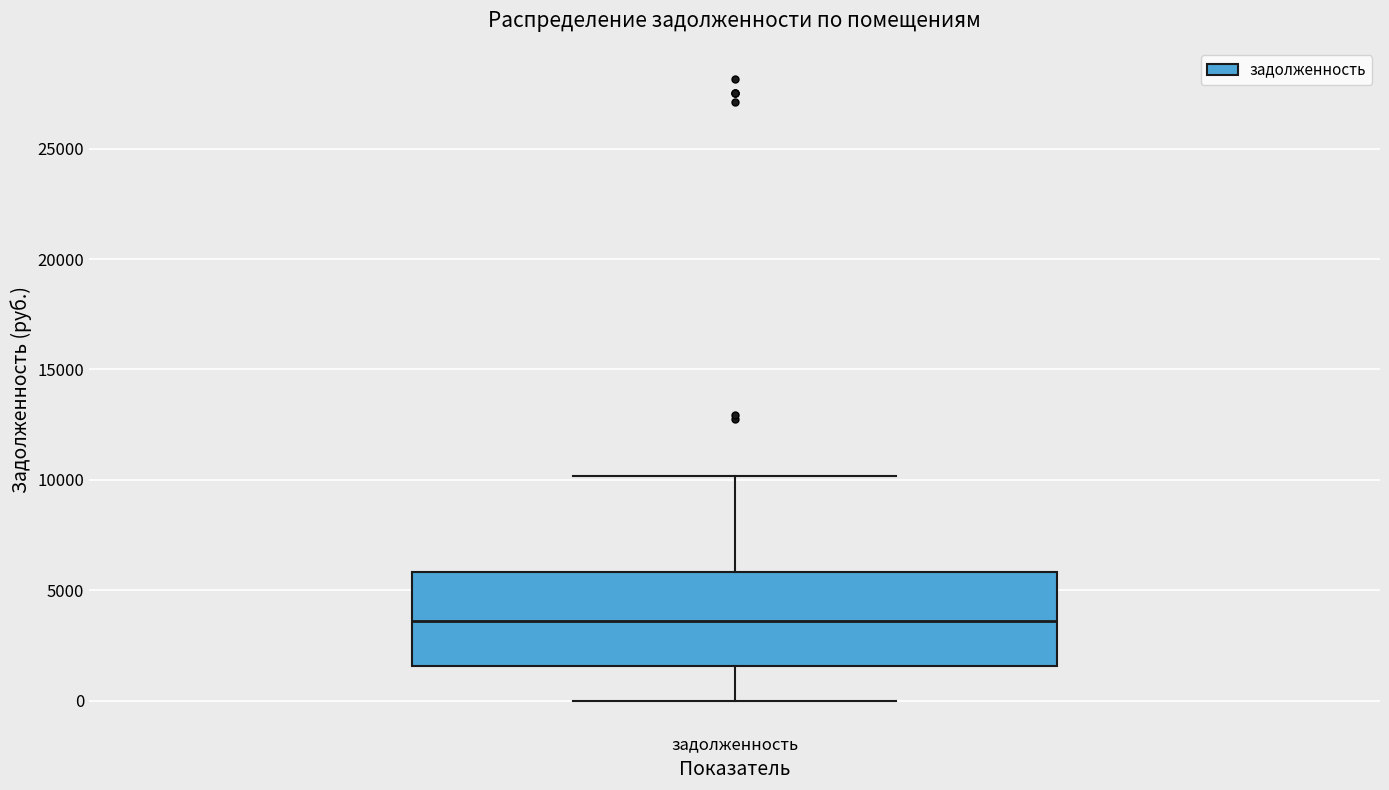

Where does the lower whisker of the box for задолженность end on the y-axis? The values are not printed on the chart, so give them approximately, as read against the axis.

0